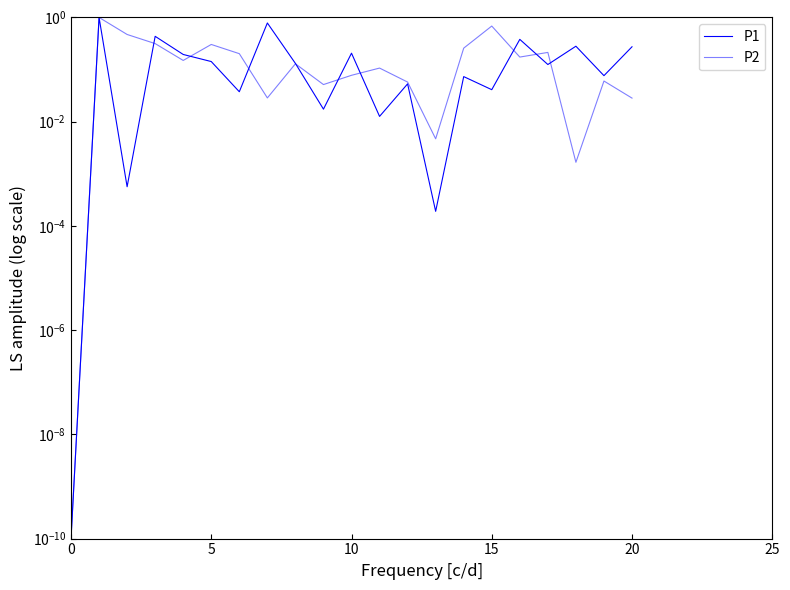

True or false: P1 has more than 1 interior local peaks.

True